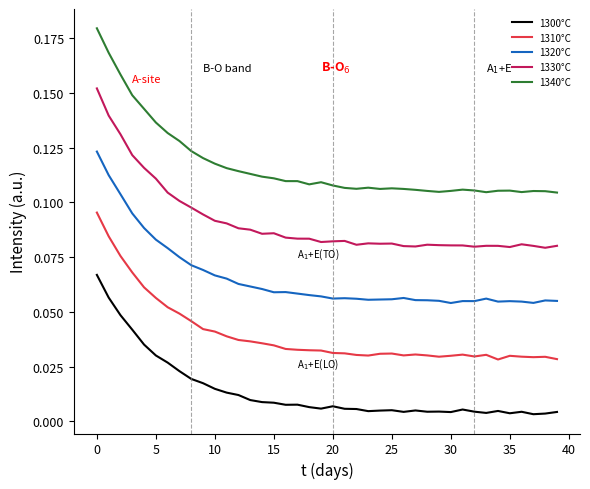

Does the chart display data point markers on the line(s)?

No